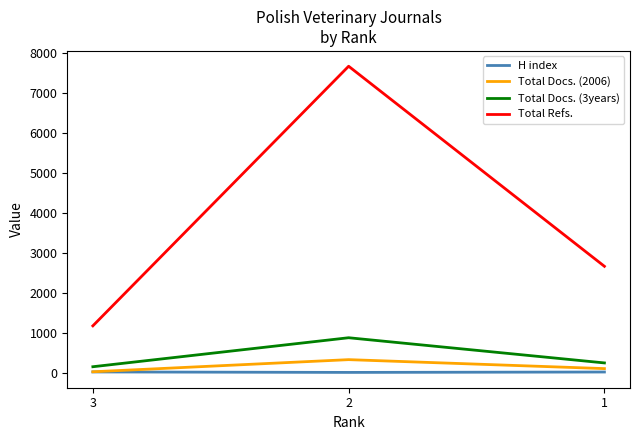

Between 3 and 1, which series saw the biggest shift?

Total Refs.